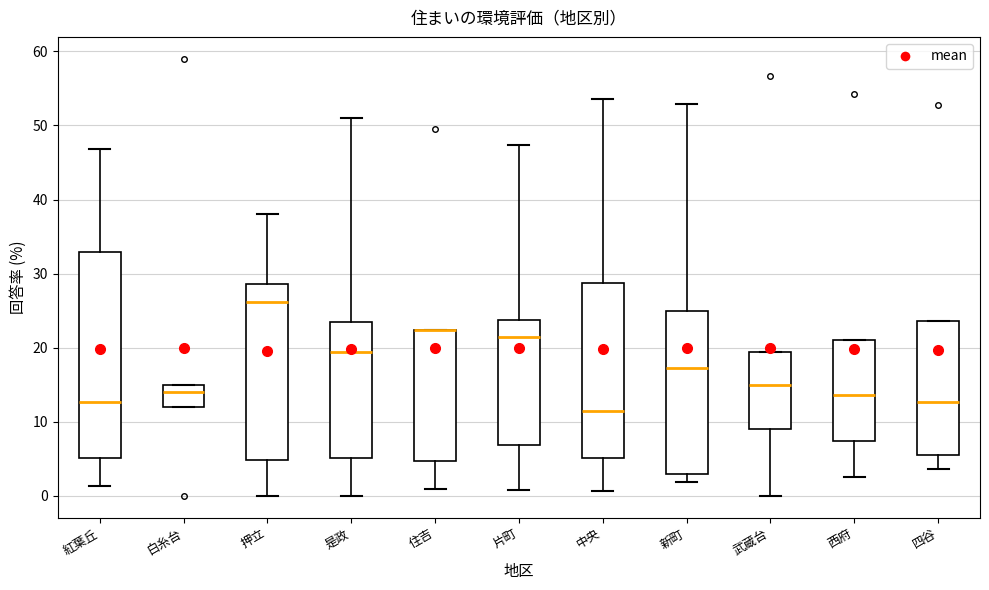

Reading left to right, read every box against the y-axis: the position of its median line, the range the box covers, and the ends of its whiskers. The values are not printed on the chart, so give them approximately, as read against the axis.

紅葉丘: median 13, box 5 to 33, whiskers 1 to 47
白糸台: median 14, box 12 to 15, whiskers 12 to 15
押立: median 26, box 5 to 29, whiskers 0 to 38
是政: median 19, box 5 to 24, whiskers 0 to 51
住吉: median 22 (drawn on the box's upper edge), box 5 to 22, whiskers 1 to 22
片町: median 21, box 7 to 24, whiskers 1 to 47
中央: median 12, box 5 to 29, whiskers 1 to 54
新町: median 17, box 3 to 25, whiskers 2 to 53
武蔵台: median 15, box 9 to 19, whiskers 0 to 19
西府: median 14, box 7 to 21, whiskers 3 to 21
四谷: median 13, box 6 to 24, whiskers 4 to 24